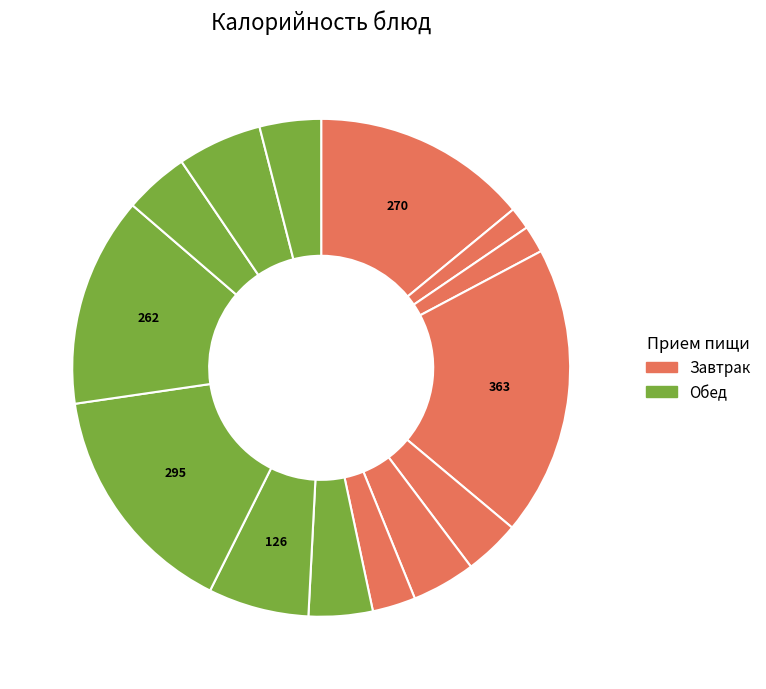

How many segments does this pie chart have?

14